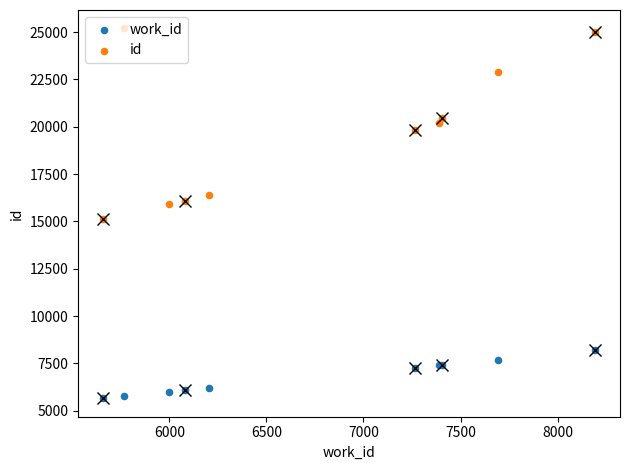

Which series has the largest total across all categories?

id